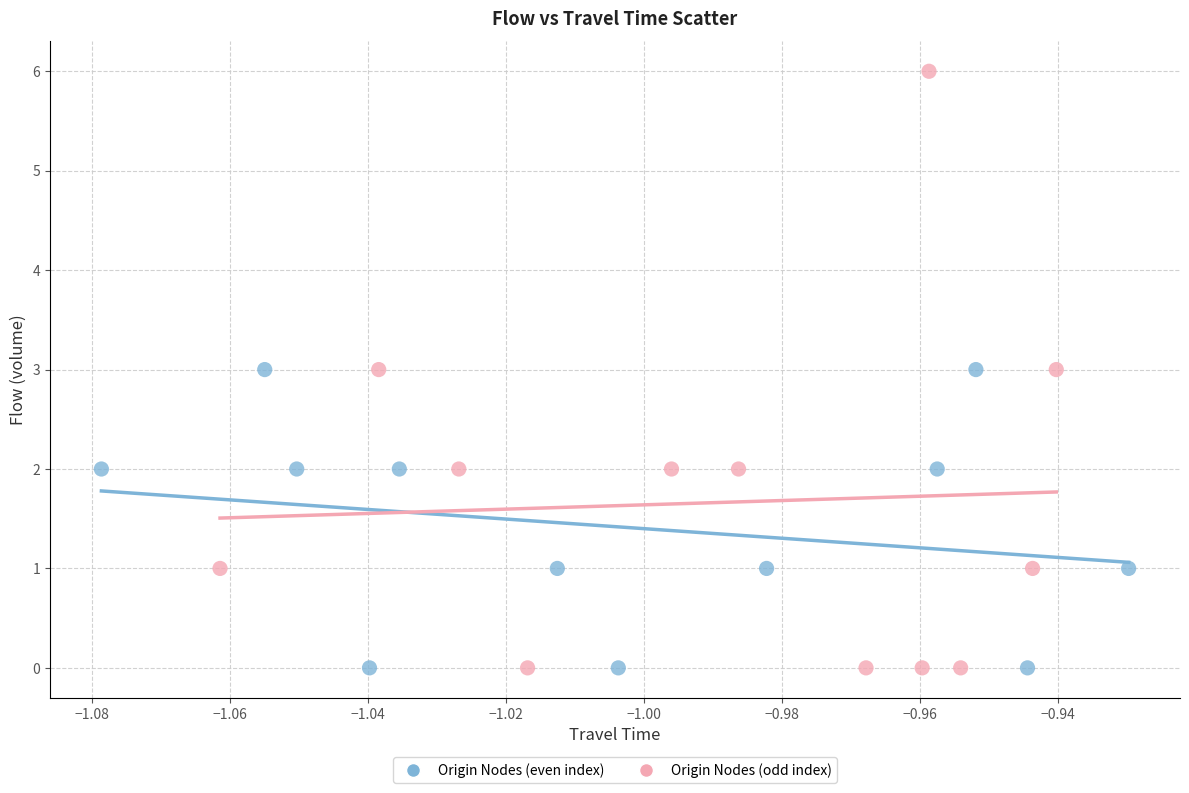

Which series has the widest spread of Y values?

Origin Nodes (odd index)